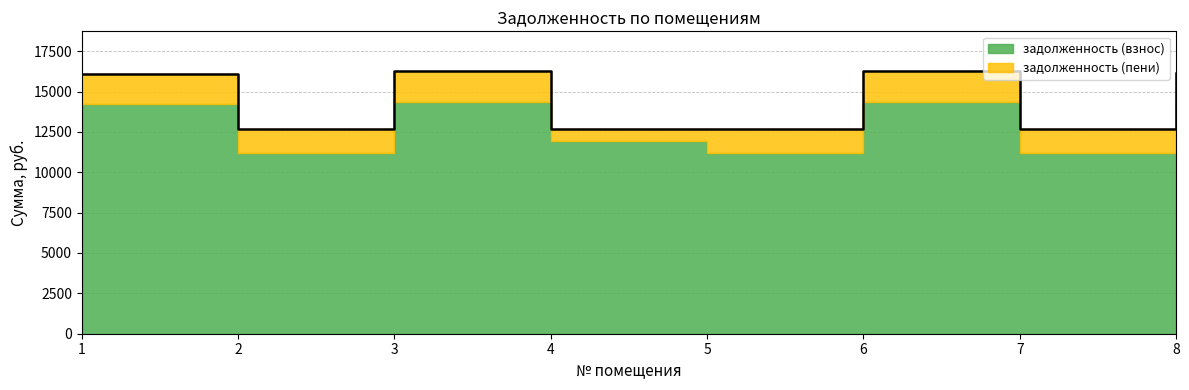

The chart shows a value of 12650.7 at 5. True or false?

True